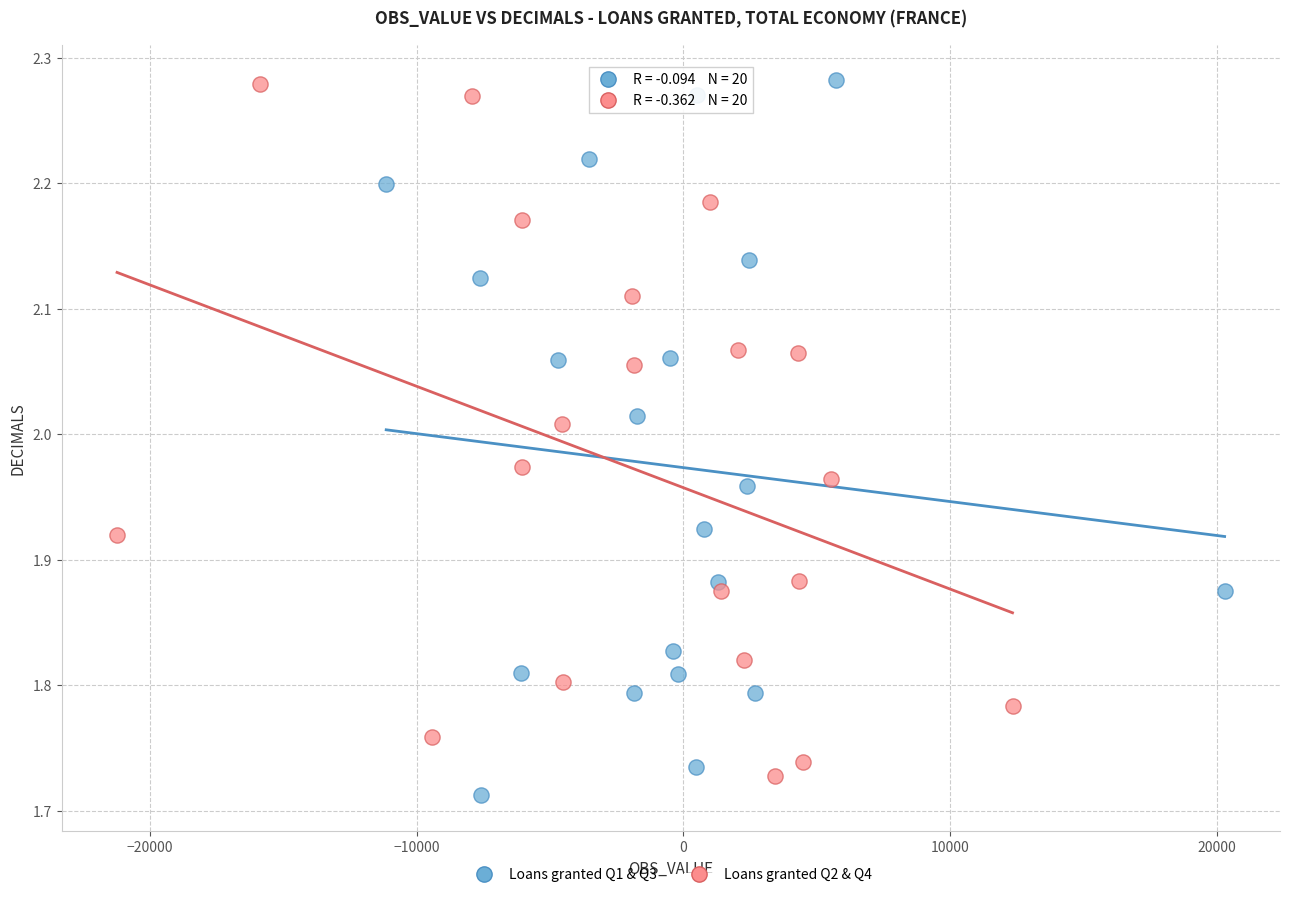

Which series has the largest Y range (max minus min)?

Loans granted Q1 & Q3